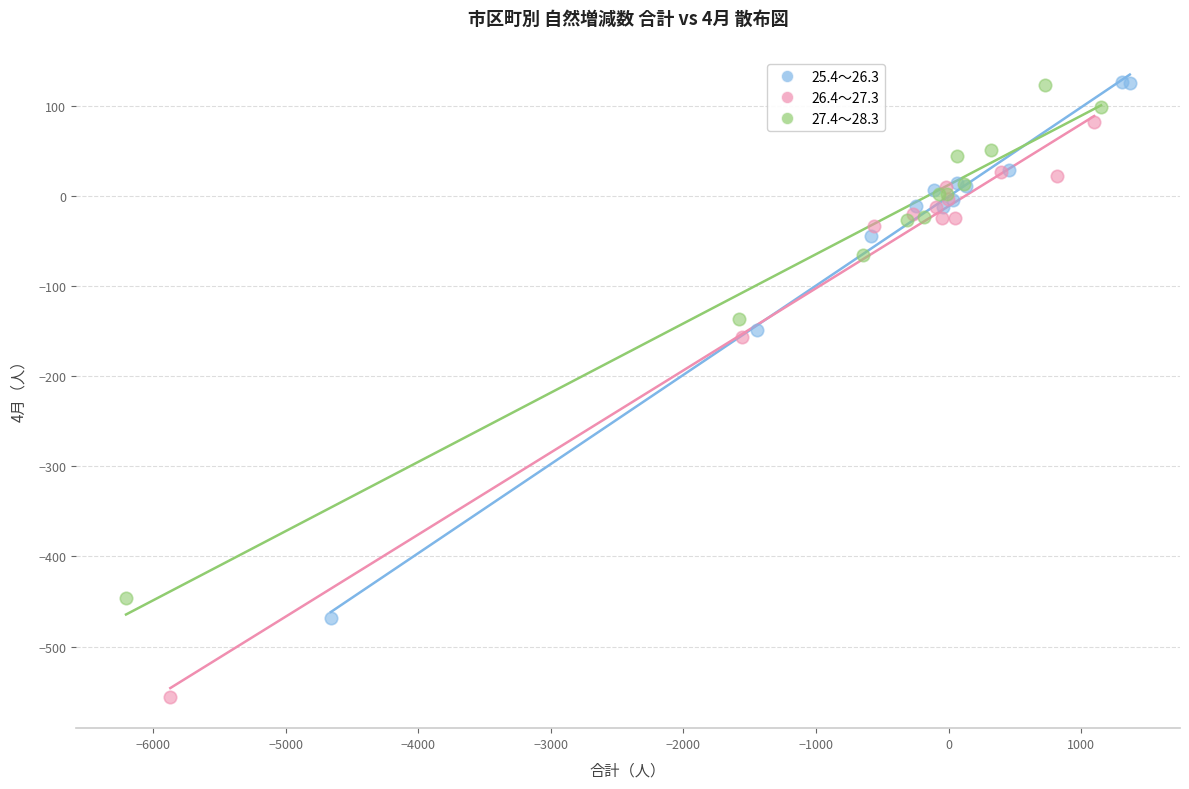

Which series contains the lowest Y value?

26.4～27.3